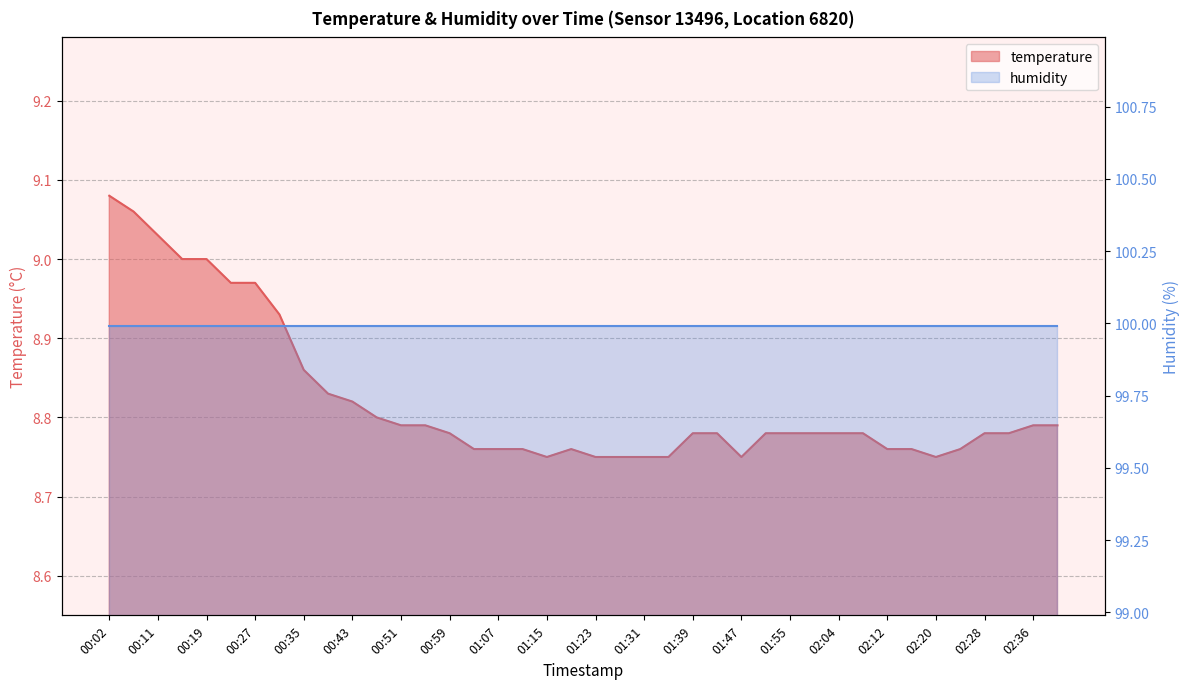

Rank the categories by value from highest to lowest.

00:02, 00:06, 00:11, 00:15, 00:19, 00:23, 00:27, 00:31, 00:35, 00:39, 00:43, 00:47, 00:51, 00:55, 02:36, 02:40, 00:59, 01:39, 01:43, 01:51, 01:55, 01:59, 02:04, 02:08, 02:28, 02:32, 01:03, 01:07, 01:11, 01:19, 02:12, 02:16, 02:24, 01:15, 01:23, 01:27, 01:31, 01:35, 01:47, 02:20